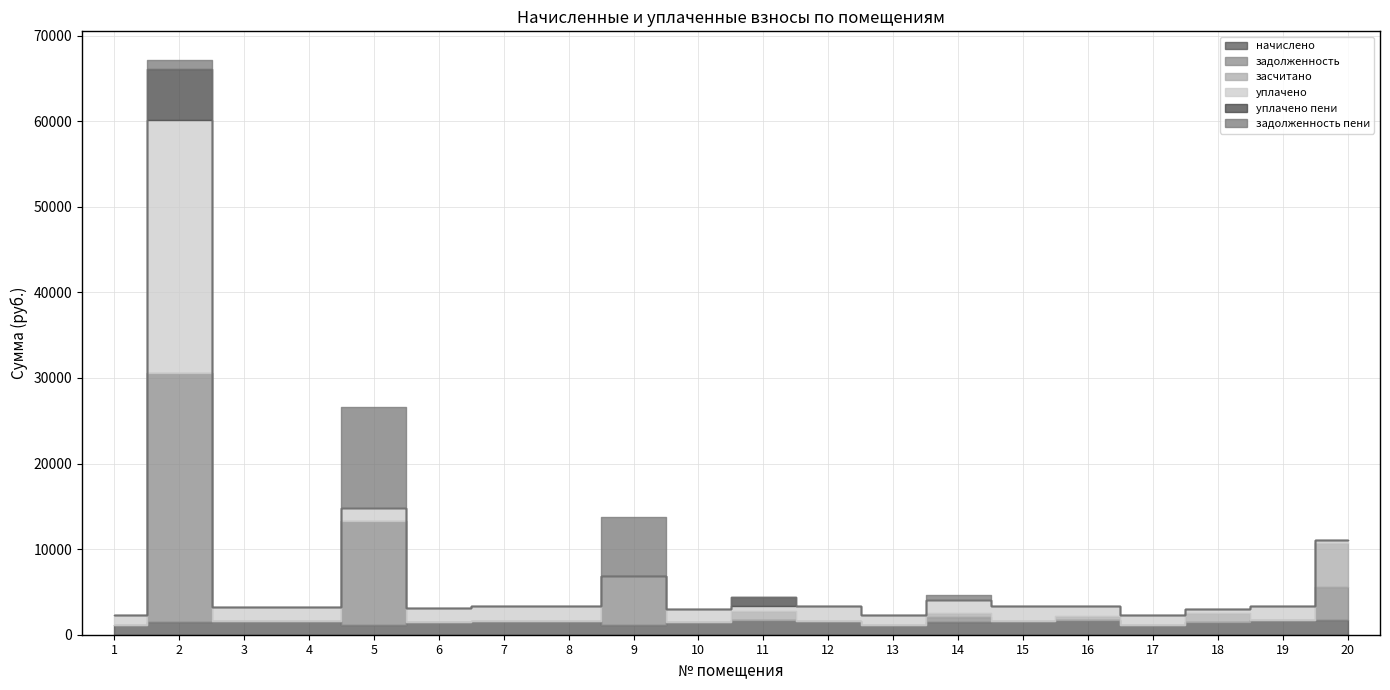

How many series are shown in this chart?

6